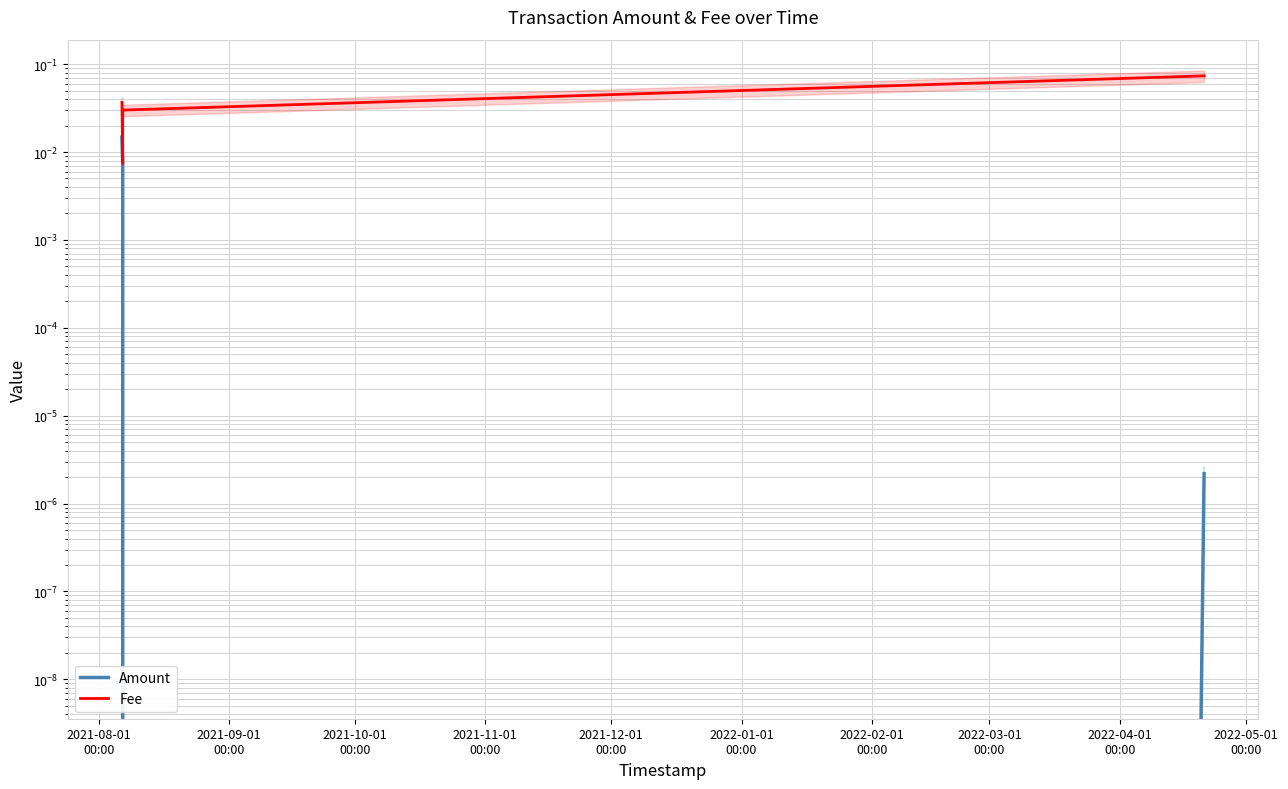

How many interior local valleys does the Amount series have?

1